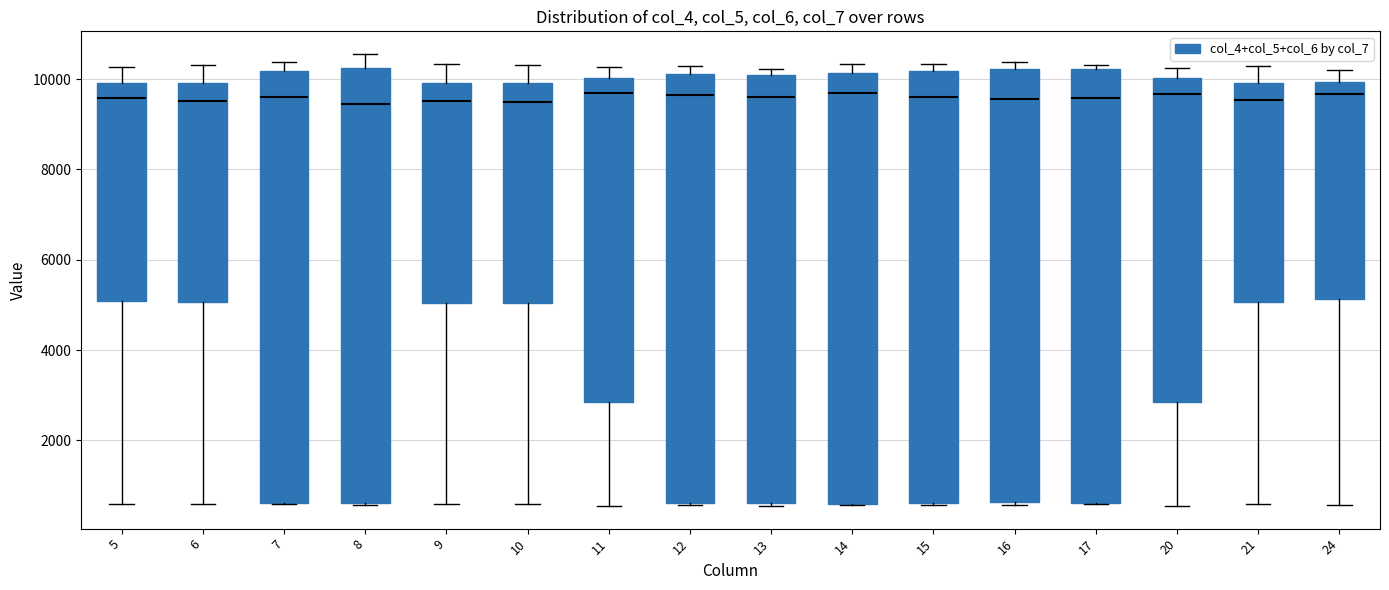

Where does the lower whisker of the box at x = 11 end on the y-axis? The values are not printed on the chart, so give them approximately, as read against the axis.

600